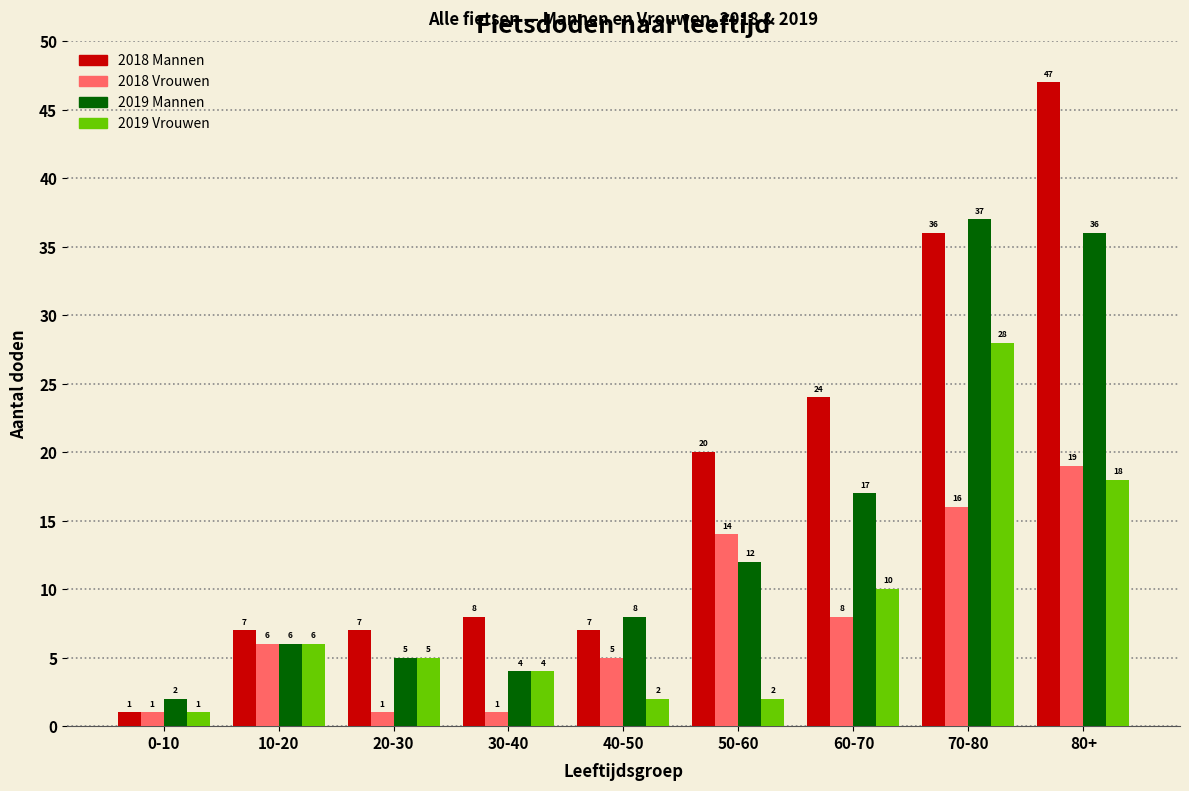

Reading left to right, extract all data points from this chart.

2018 Mannen: 0-10=1	10-20=7	20-30=7	30-40=8	40-50=7	50-60=20	60-70=24	70-80=36	80+=47
2018 Vrouwen: 0-10=1	10-20=6	20-30=1	30-40=1	40-50=5	50-60=14	60-70=8	70-80=16	80+=19
2019 Mannen: 0-10=2	10-20=6	20-30=5	30-40=4	40-50=8	50-60=12	60-70=17	70-80=37	80+=36
2019 Vrouwen: 0-10=1	10-20=6	20-30=5	30-40=4	40-50=2	50-60=2	60-70=10	70-80=28	80+=18